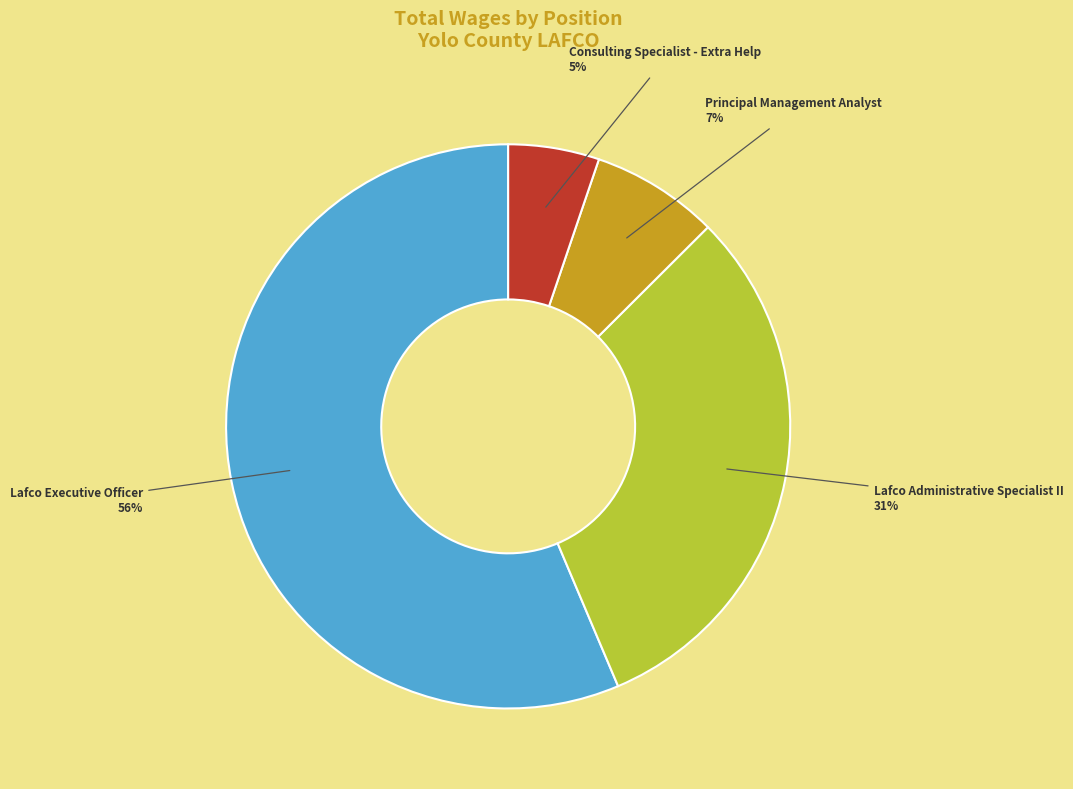

How many segments does this pie chart have?

4